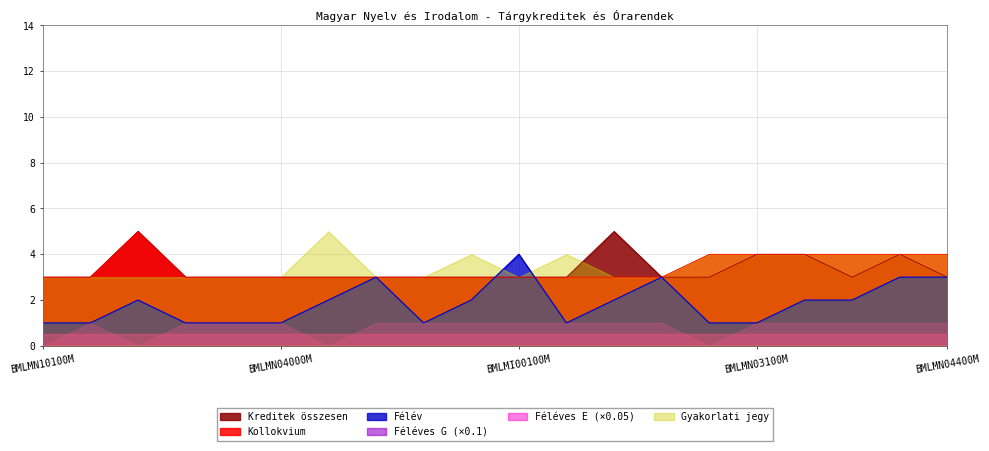

What is the maximum value for Gyakorlati jegy?

5.0